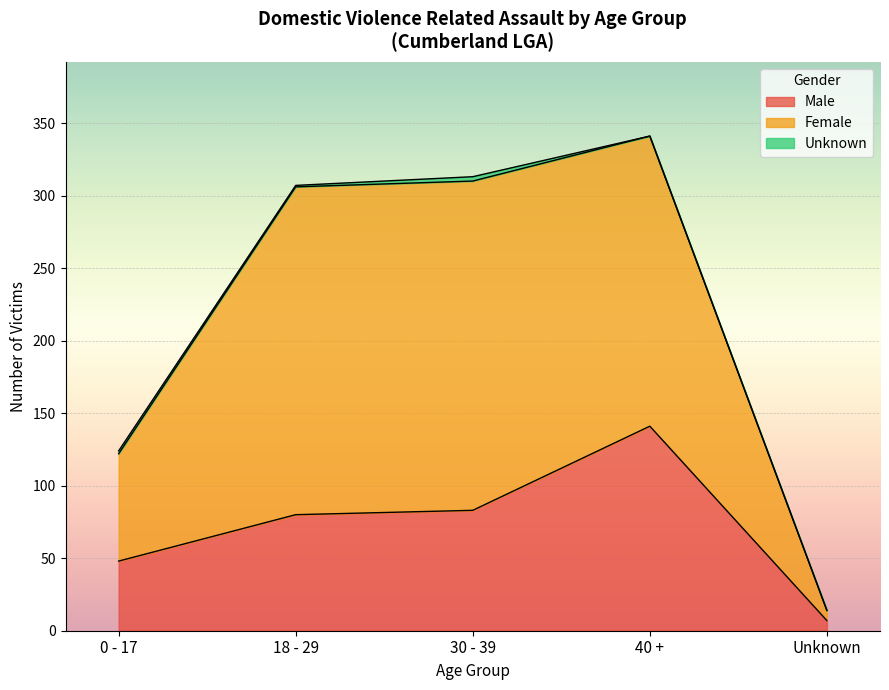

What is the greatest value displayed?

341